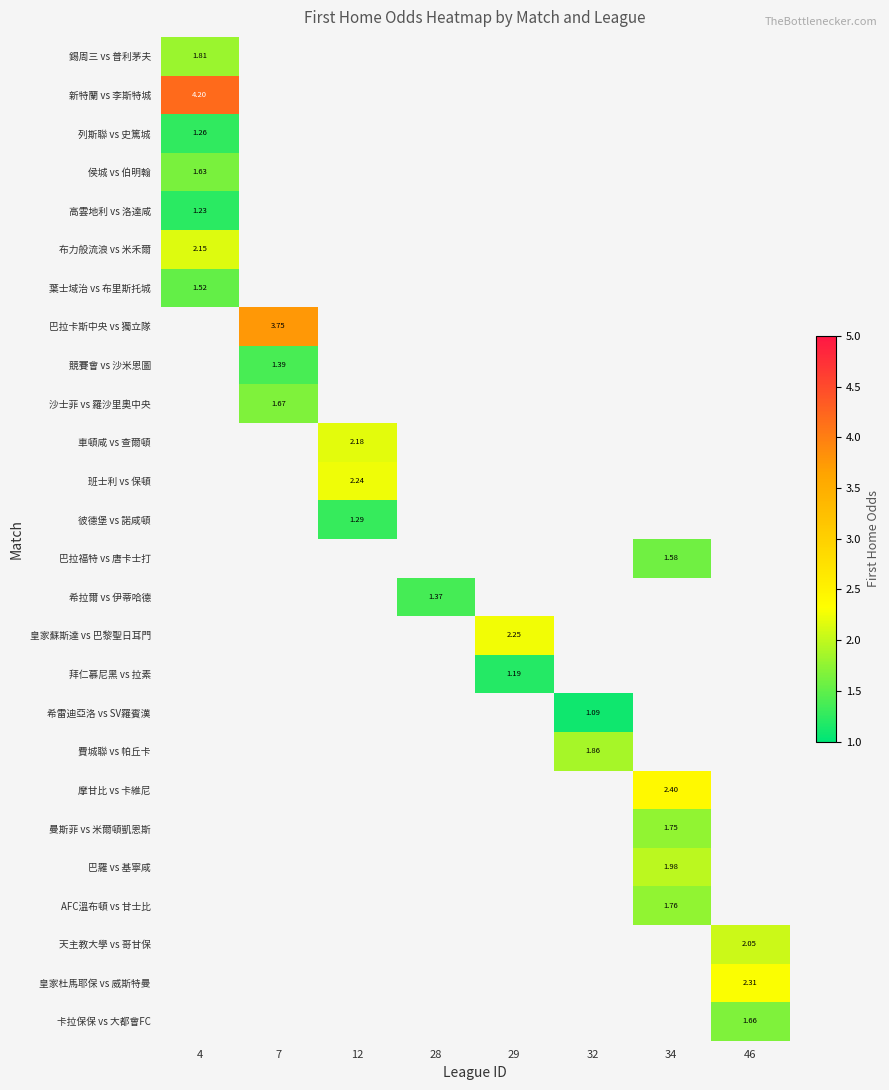

At which category does the chart reach its peak across all series?

4